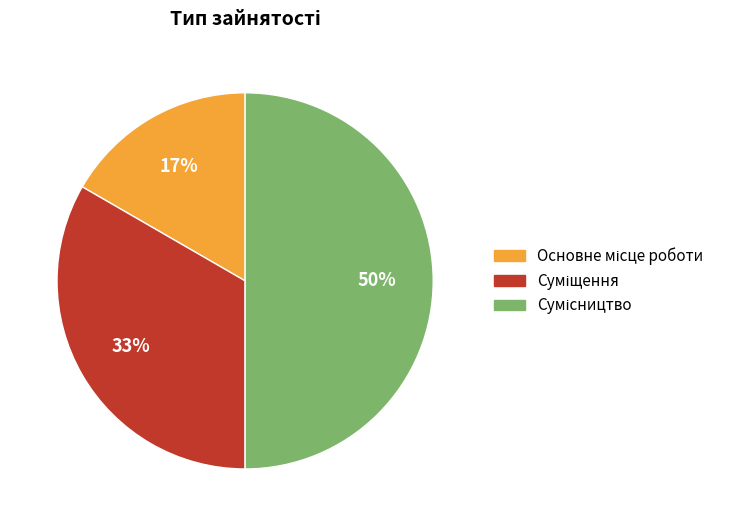

To the nearest percent, what is the average slice percentage?

33%